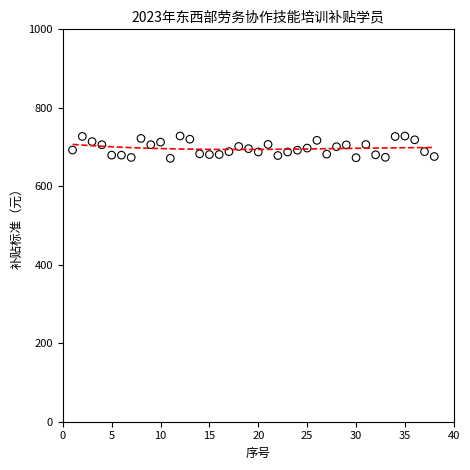

What is the range of X values (max minus min)?

37.0